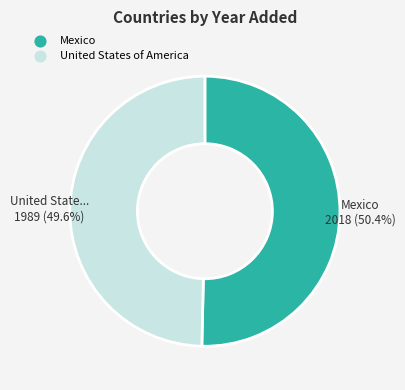

Is it true that Mexico is 58% of the pie?

False